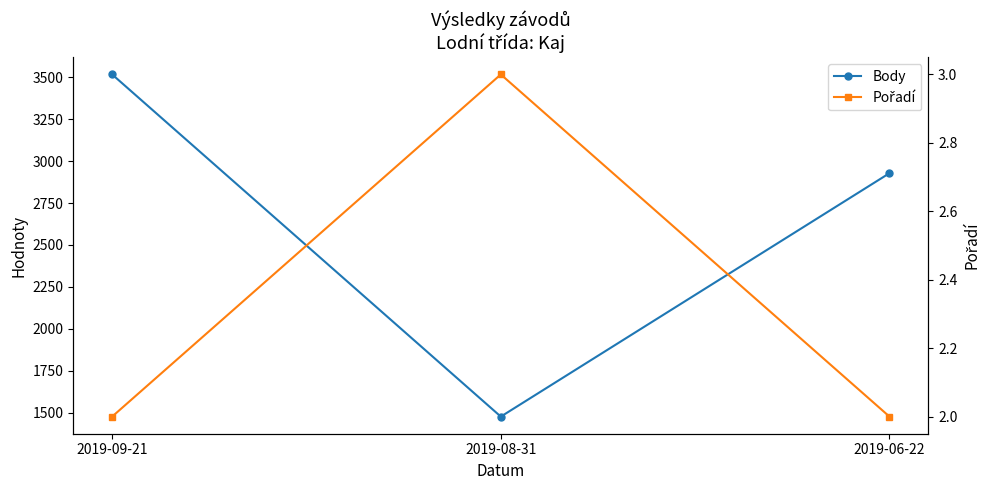

At which category does the chart reach its peak across all series?

2019-09-21